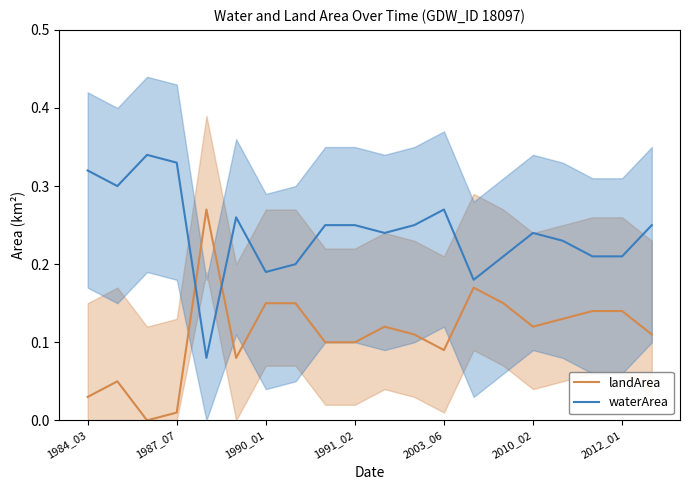

True or false: landArea has a value of 0.1 at 2003_06.

True